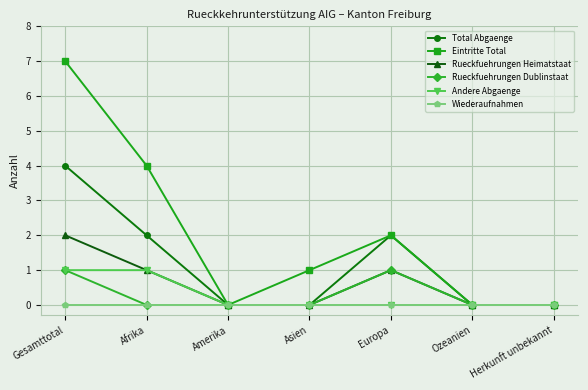

Where is the first local maximum for Rueckfuehrungen Heimatstaat?

Europa